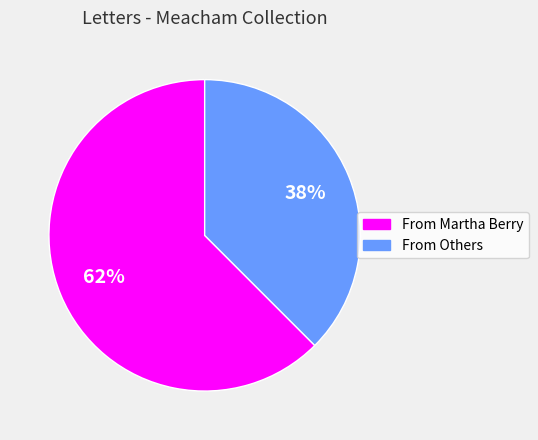

To the nearest percent, what is the average slice percentage?

50%